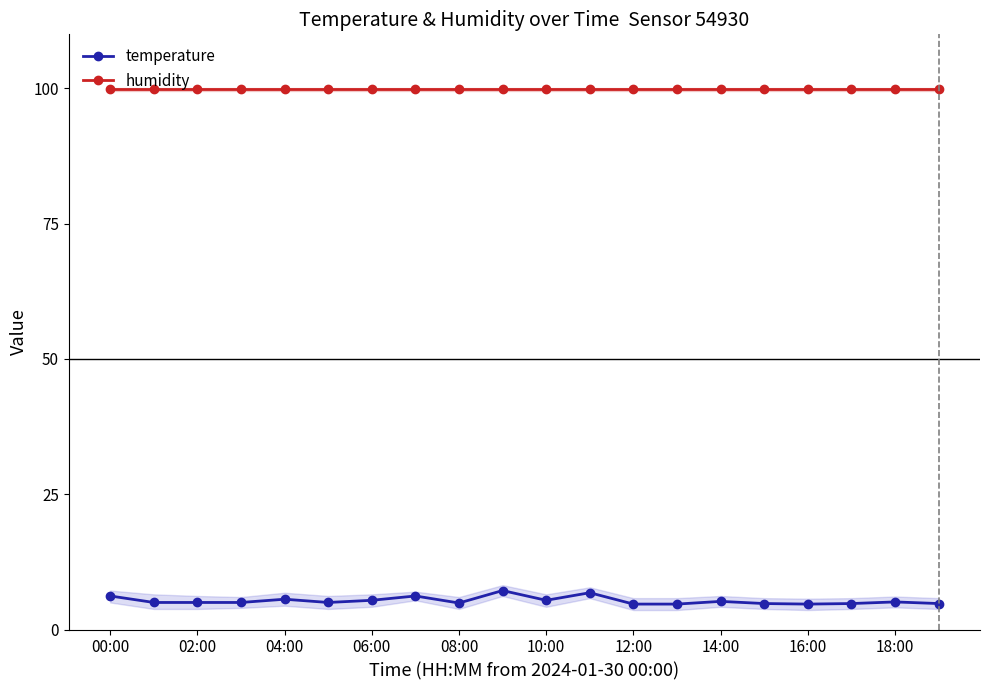

True or false: temperature and humidity cross at least once.

False